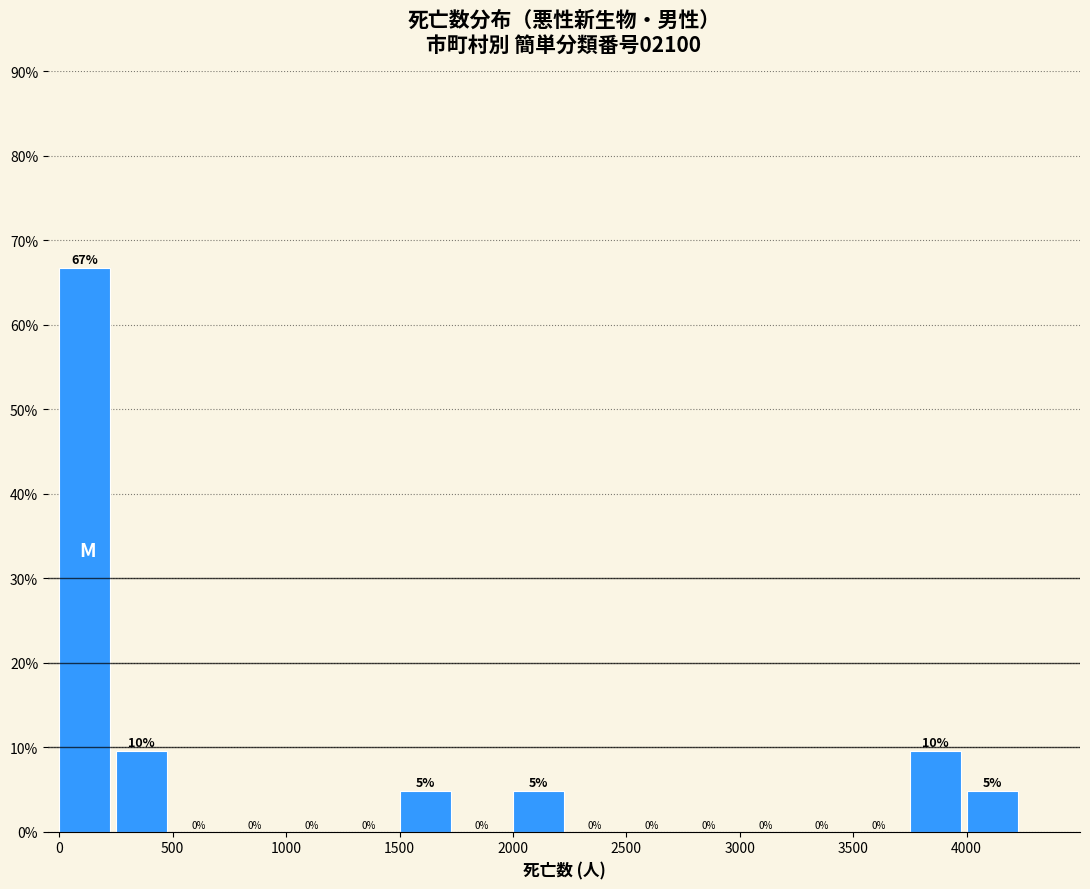

Over which range of the x-axis is the bar tallest?

0 to 250